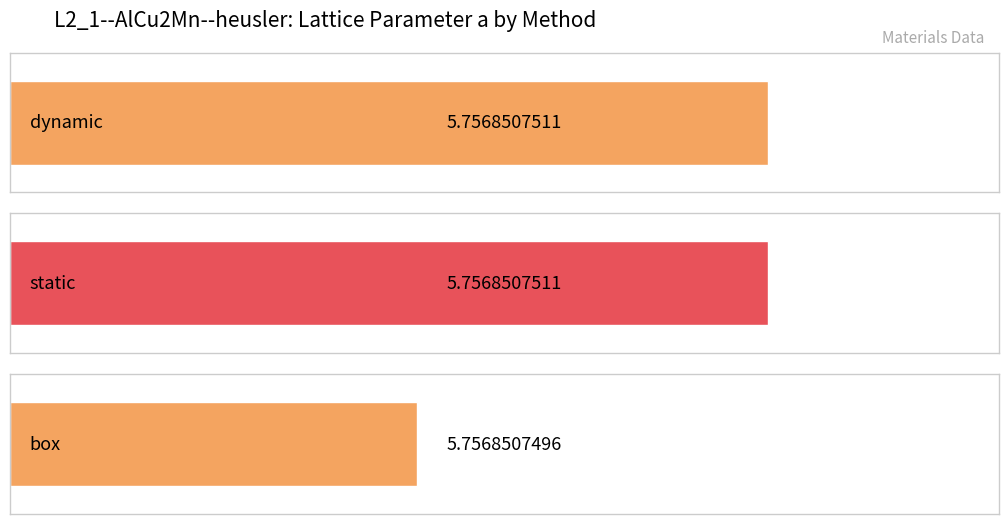

What is the value of the b bar at the 3rd from the left?

5.8